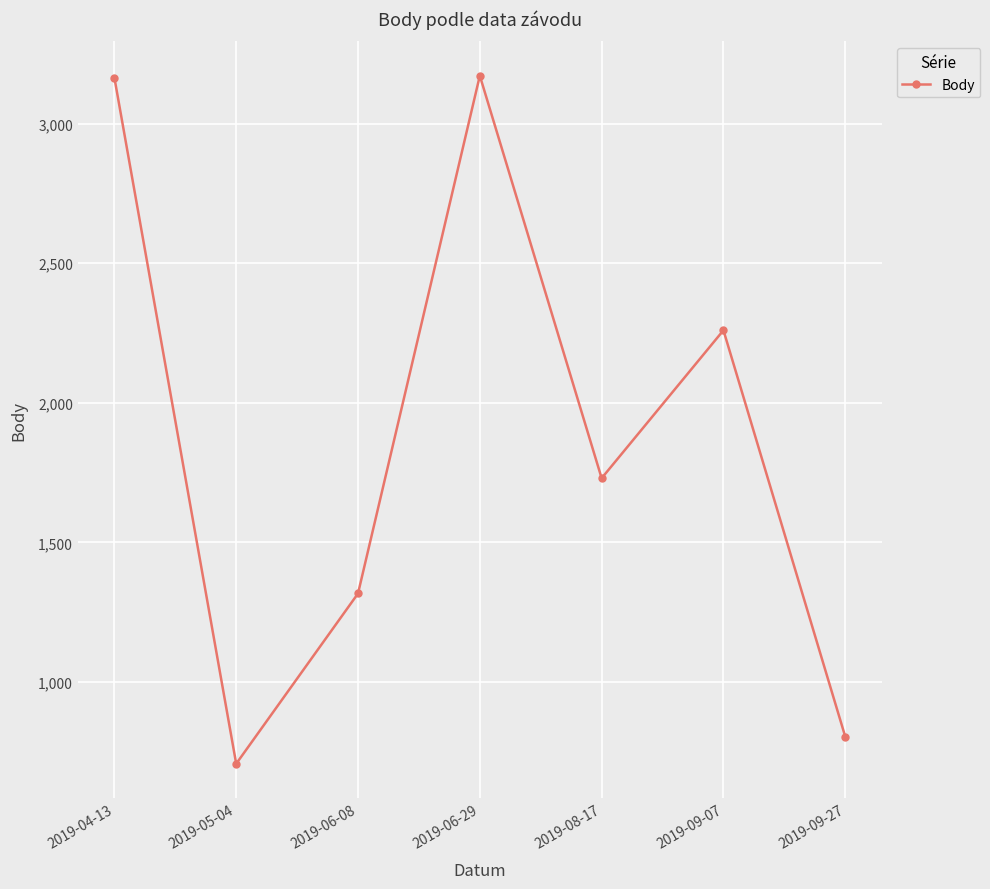

Between 2019-05-04 and 2019-06-08, which is larger?

2019-06-08